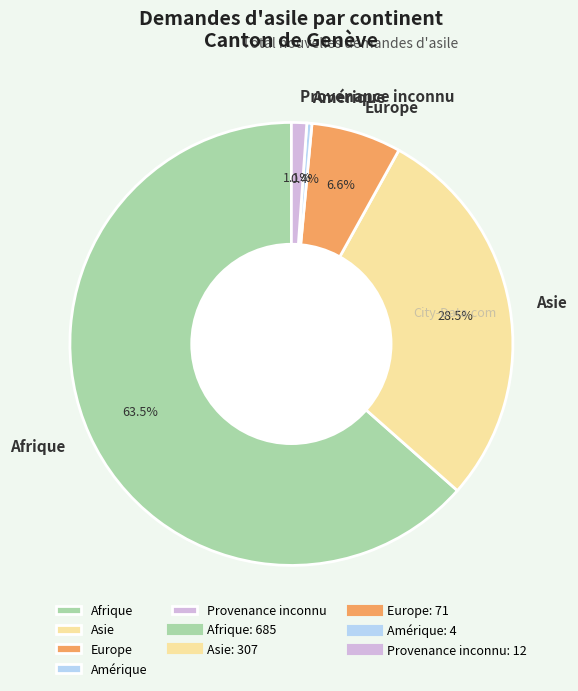

Is the sum of Asie and Europe greater than half?

No